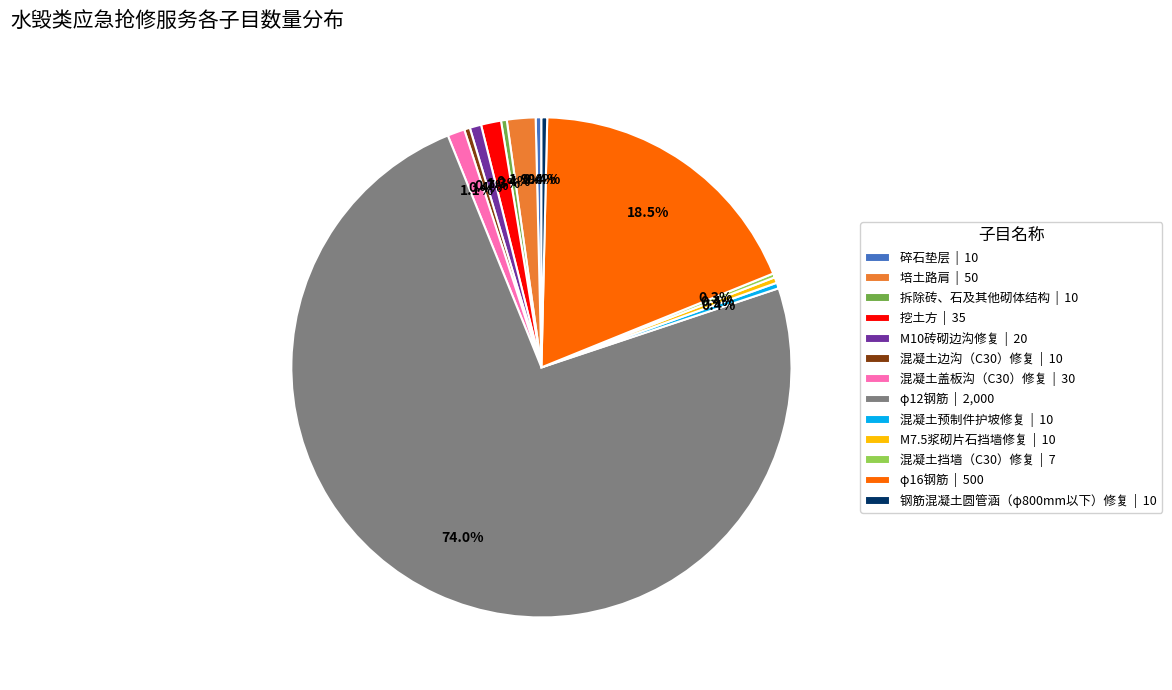

The 混凝土边沟（C30）修复 slice represents 0% of the pie. True or false?

True